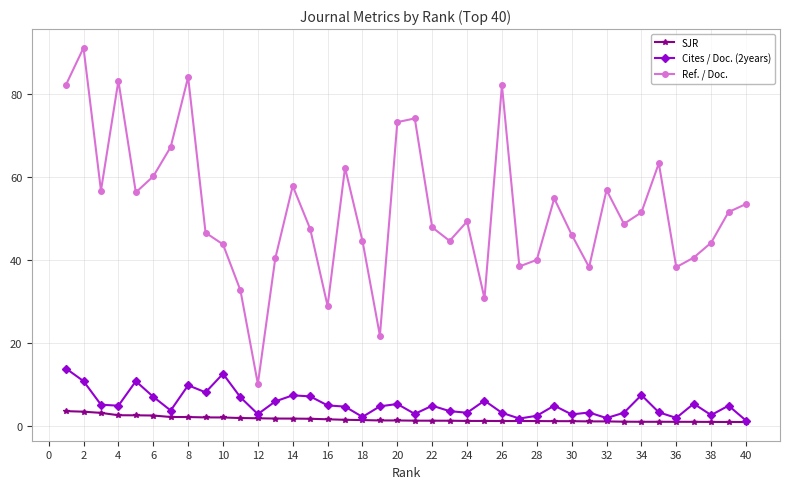

Which series has the largest range (max minus min)?

Ref. / Doc.